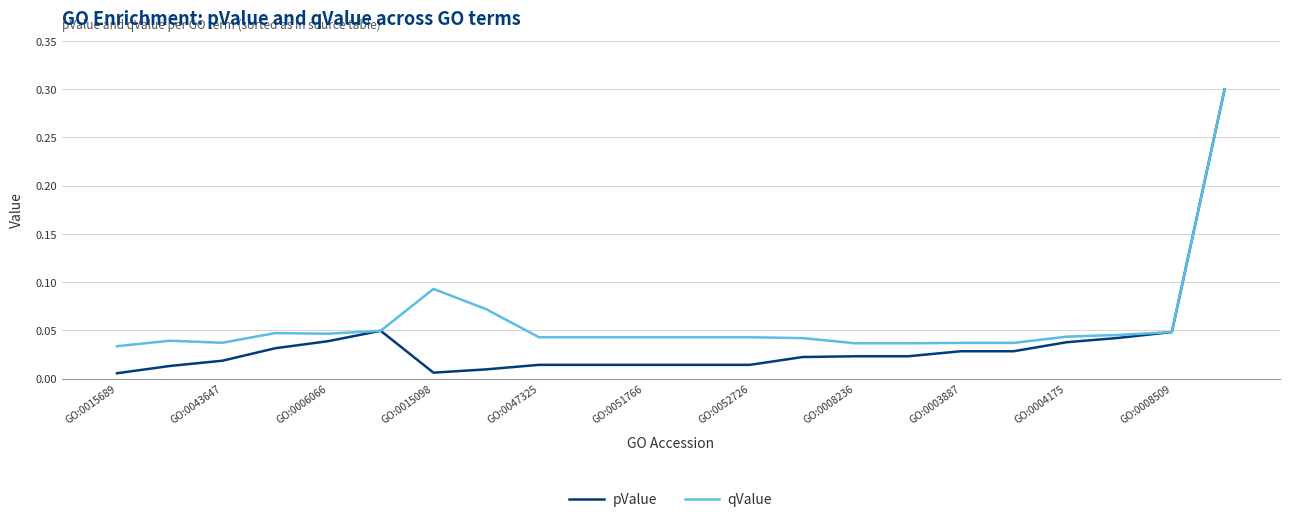

What is the highest value of the pValue series?

0.3